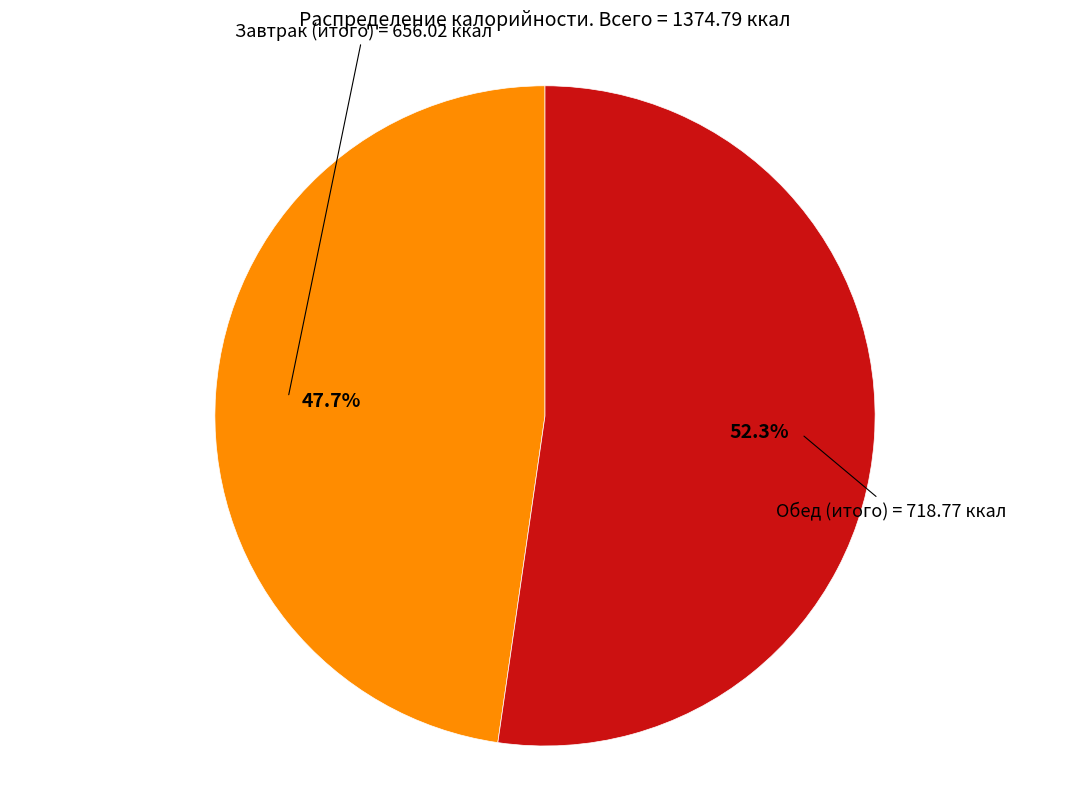

Rank the categories by value from lowest to highest.

Завтрак (итого), Обед (итого)